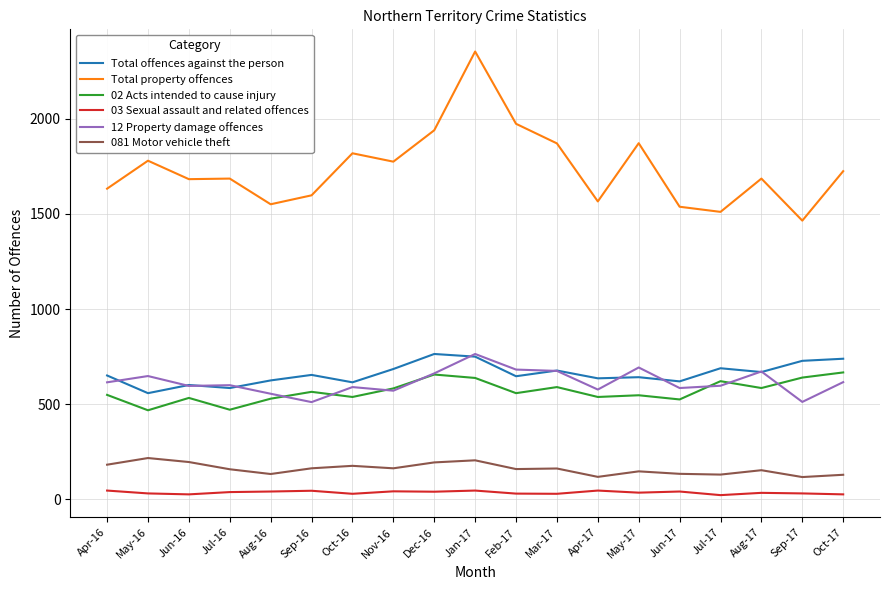

What is the sum of all Total property offences values?

33027